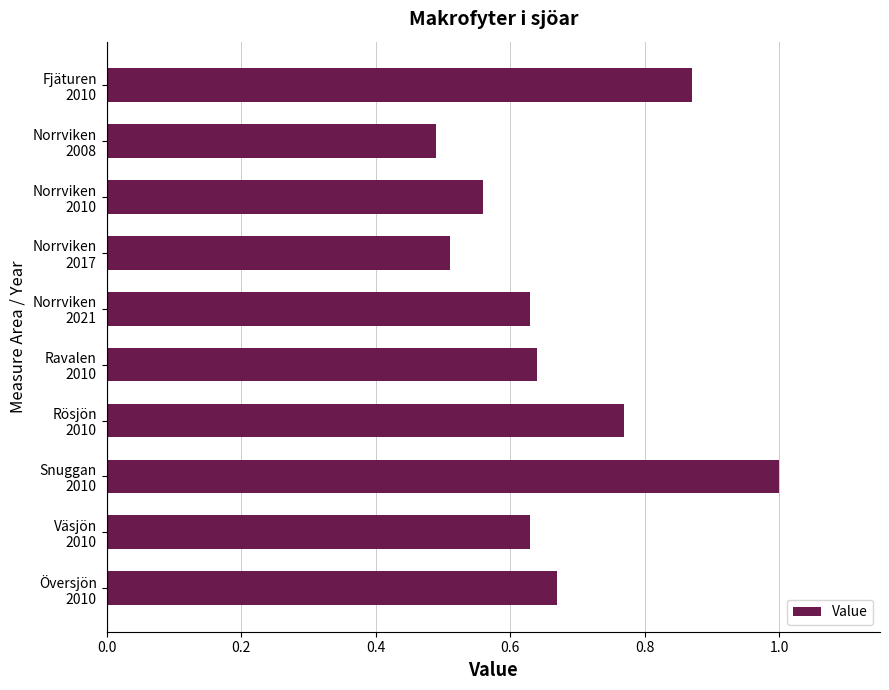

What is the greatest value displayed?

1.0